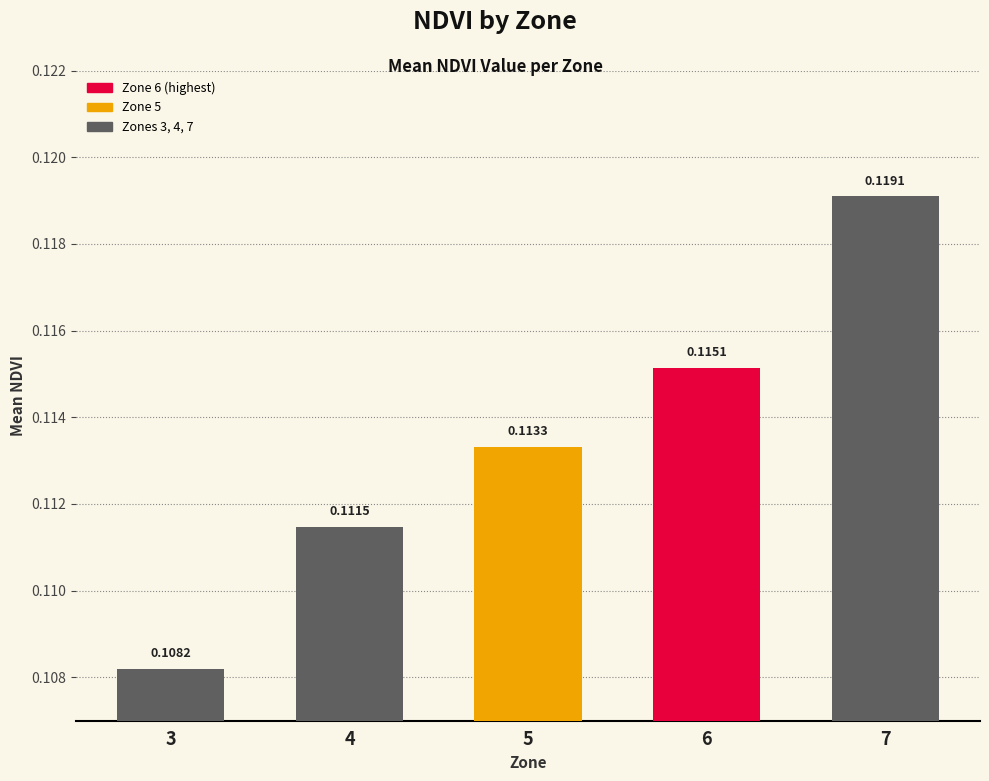

Which has a higher value, 4 or 3?

4